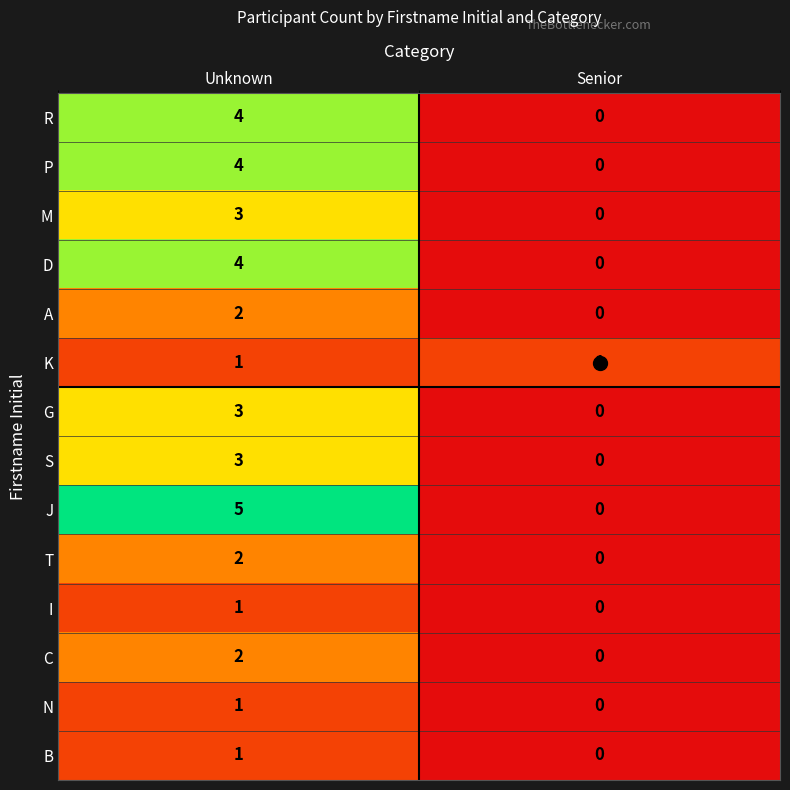

What is the difference between the maximum and minimum values in the J series?

5